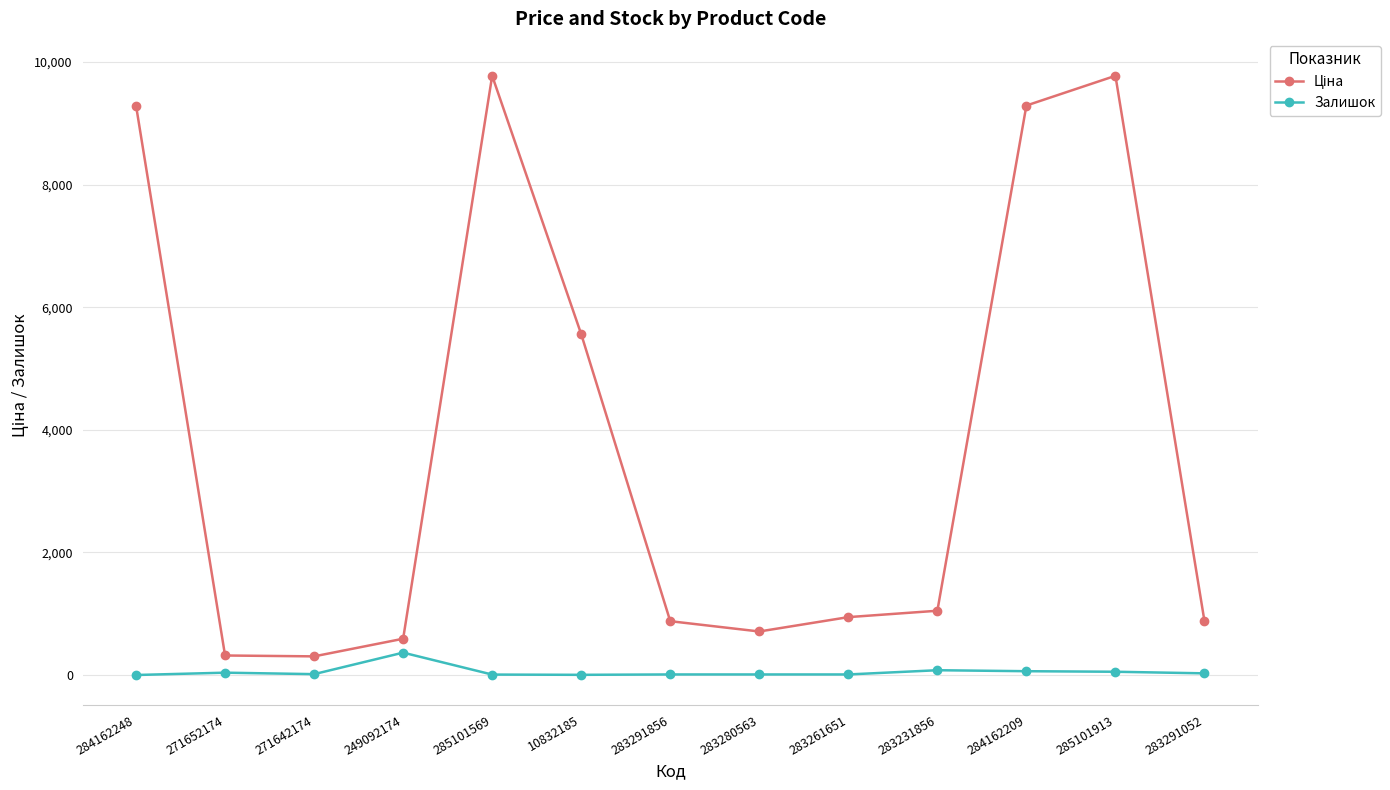

True or false: Залишок has more than 1 points higher than both neighbors.

True